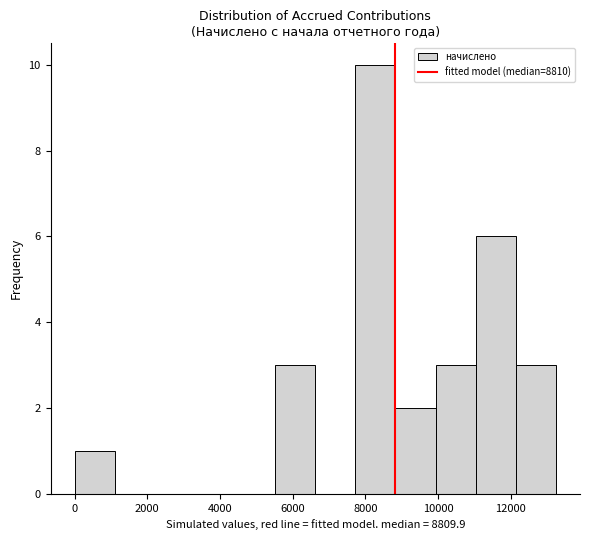

Which range on the x-axis has the tallest bar?

7800 to 8800